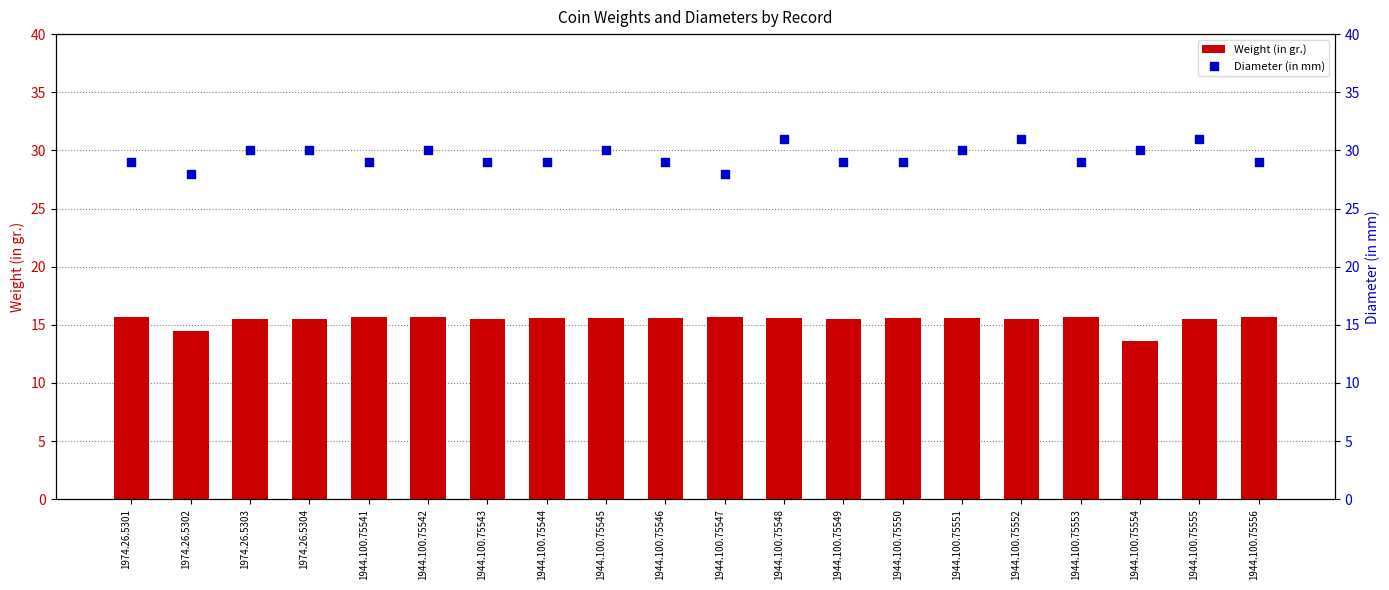

At how many categories does at least one series exceed 29?

9